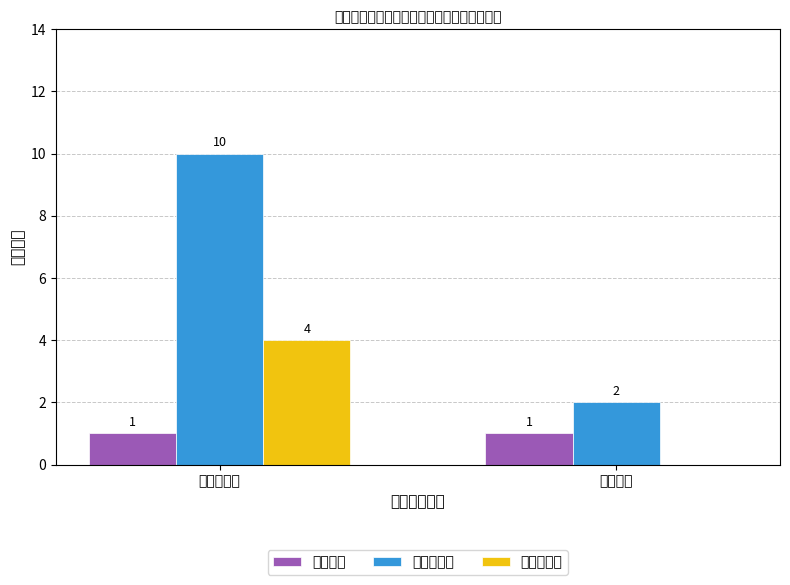

At which label is 博士研究生 closest to 2?

应届毕业生